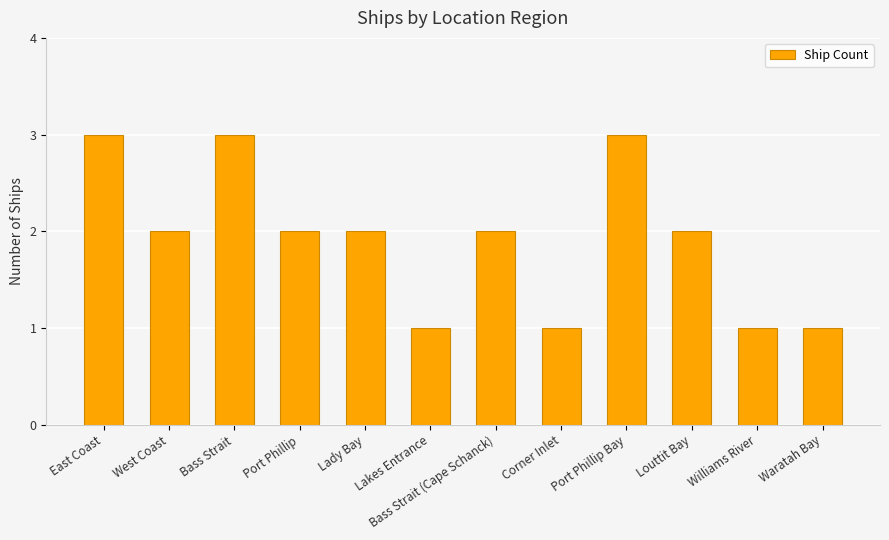

How many distinct data groups are displayed?

1